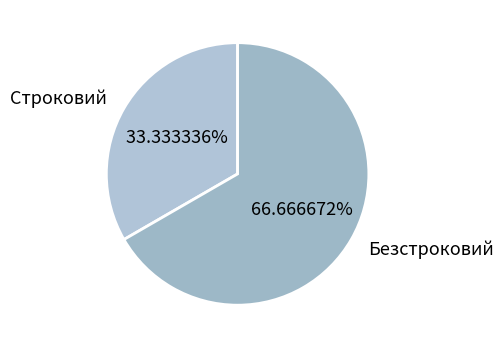

To the nearest percent, what percentage of the pie is Безстроковий?

67%